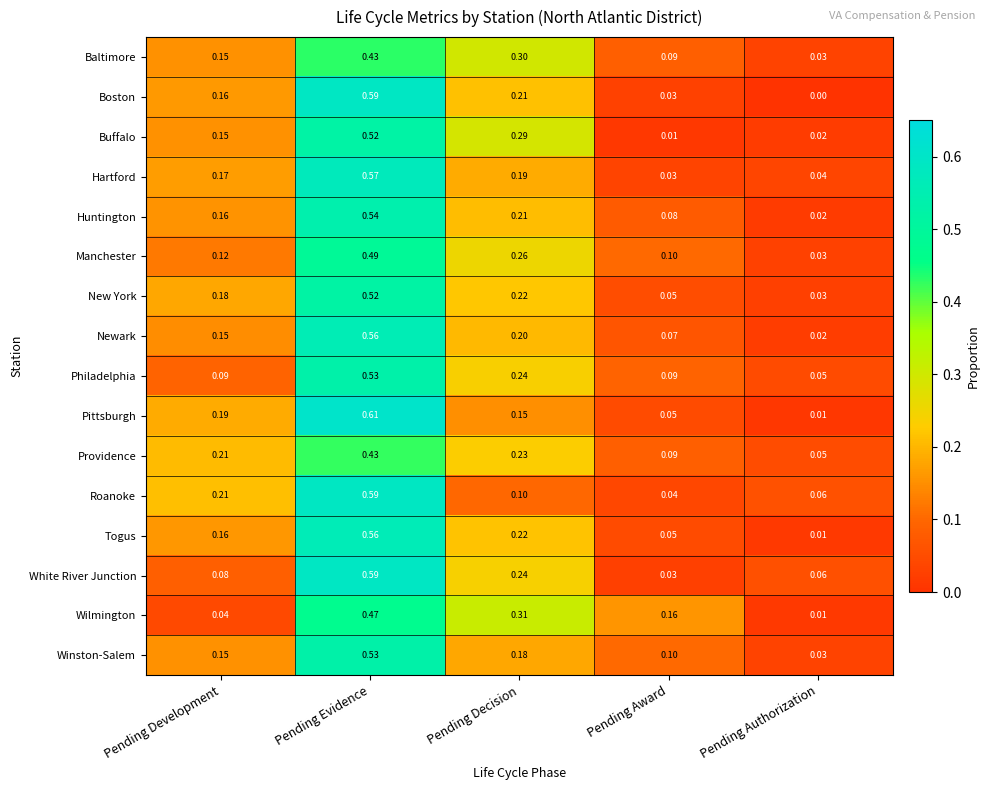

List the labels in order of Togus value, smallest first.

Pending Authorization, Pending Award, Pending Development, Pending Decision, Pending Evidence